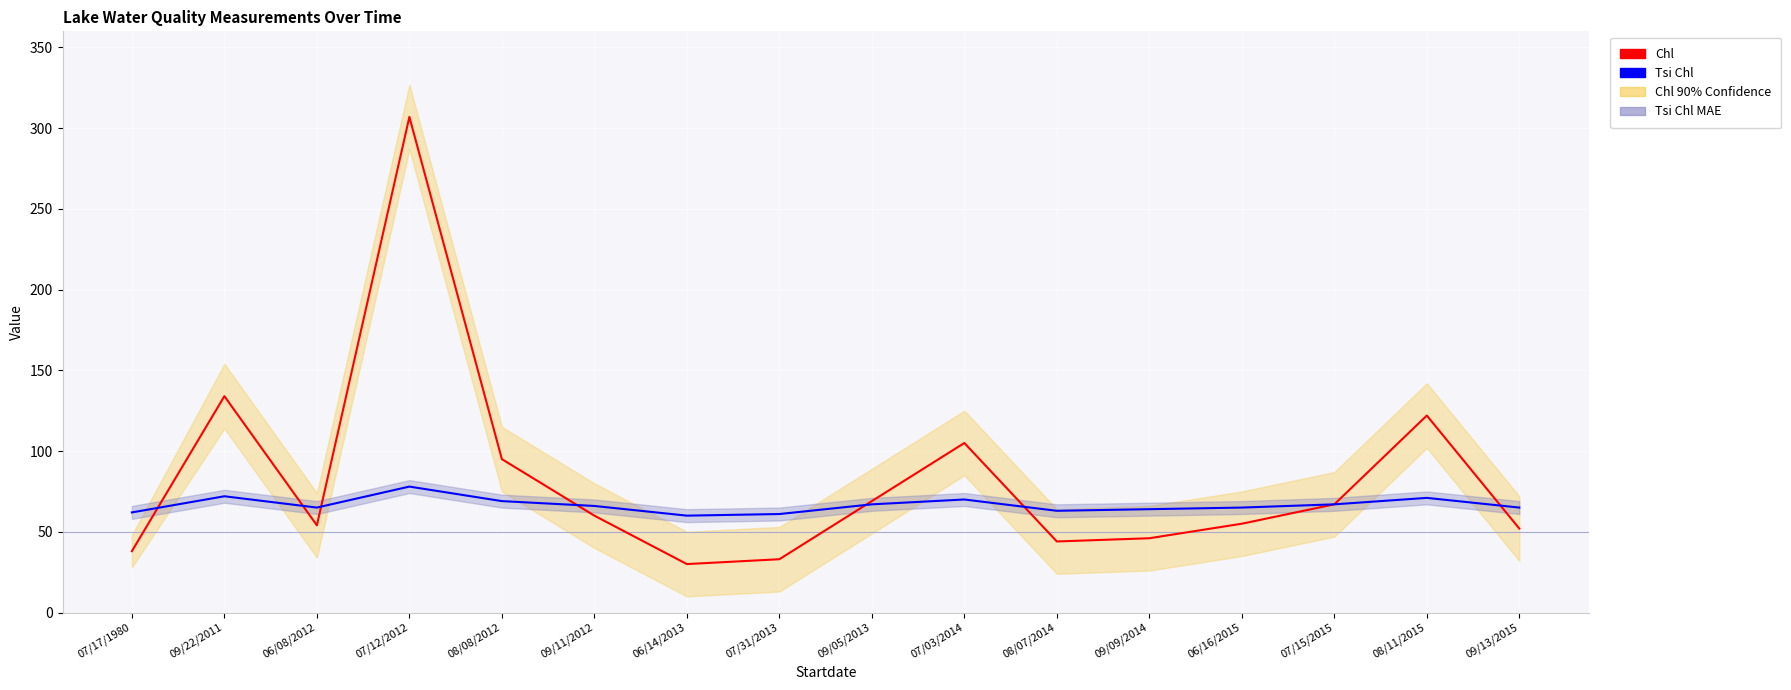

Is it true that Tsi Chl equals 63 at 08/07/2014?

True